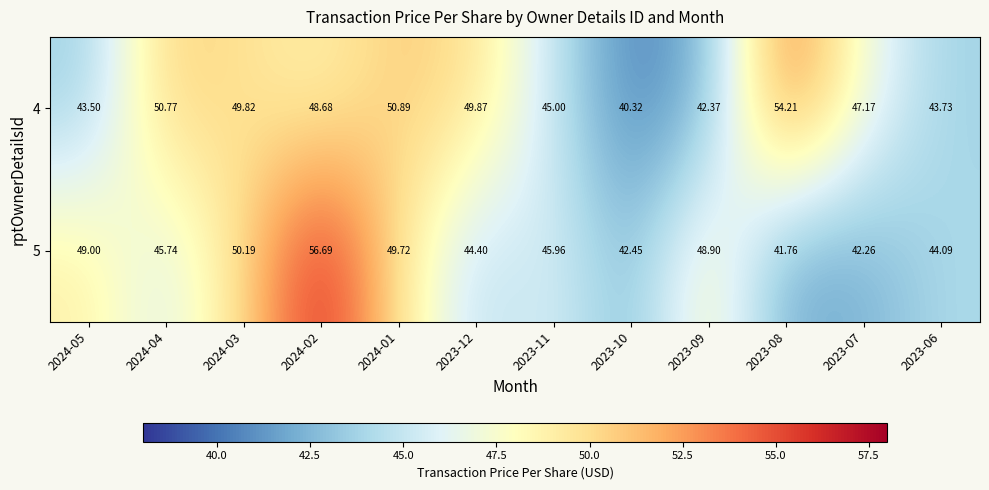

How many series are shown in this chart?

2